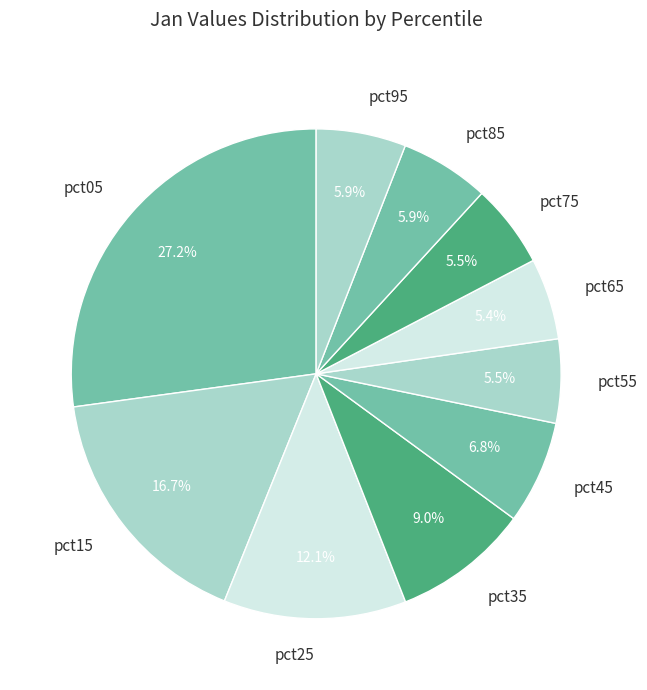

How many segments does this pie chart have?

10